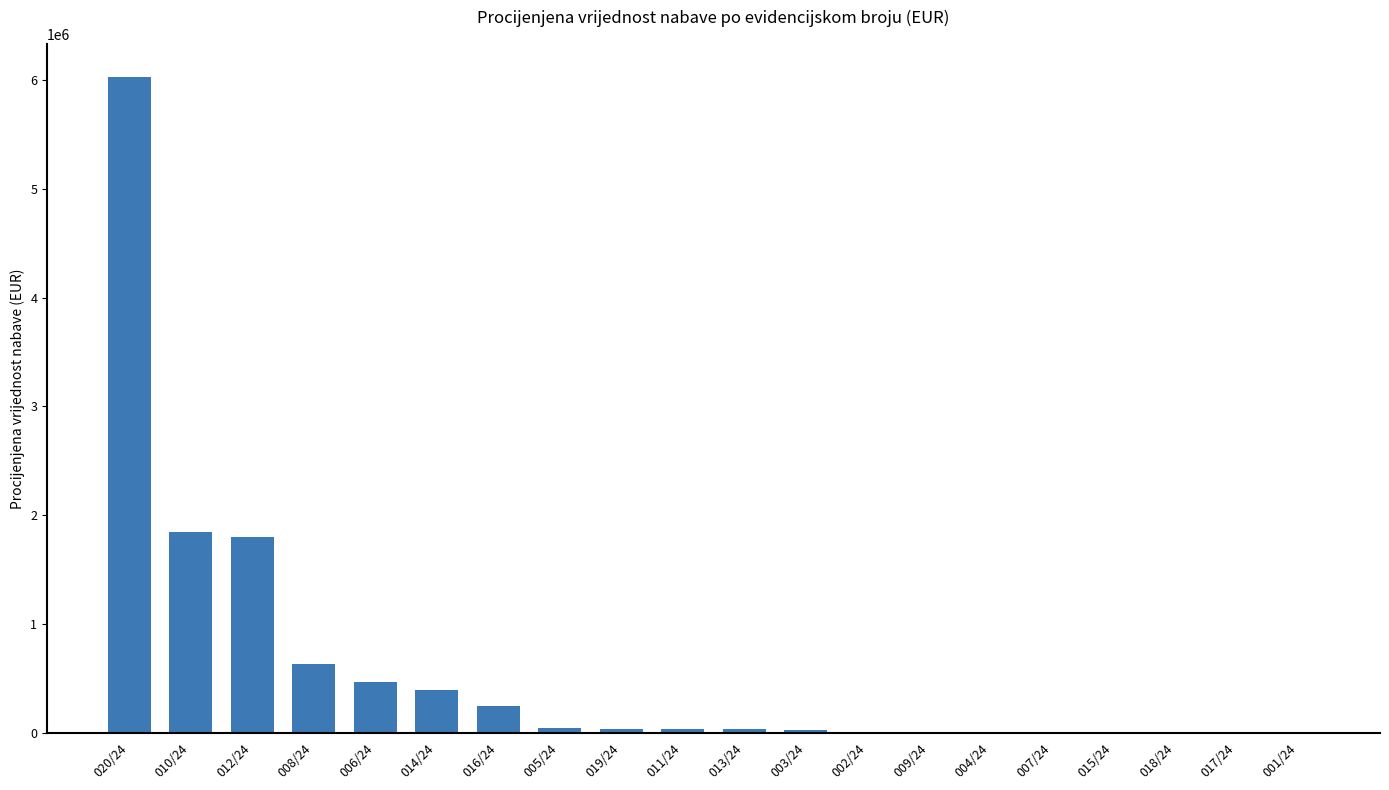

The value at 020/24 is 2068077. True or false?

False